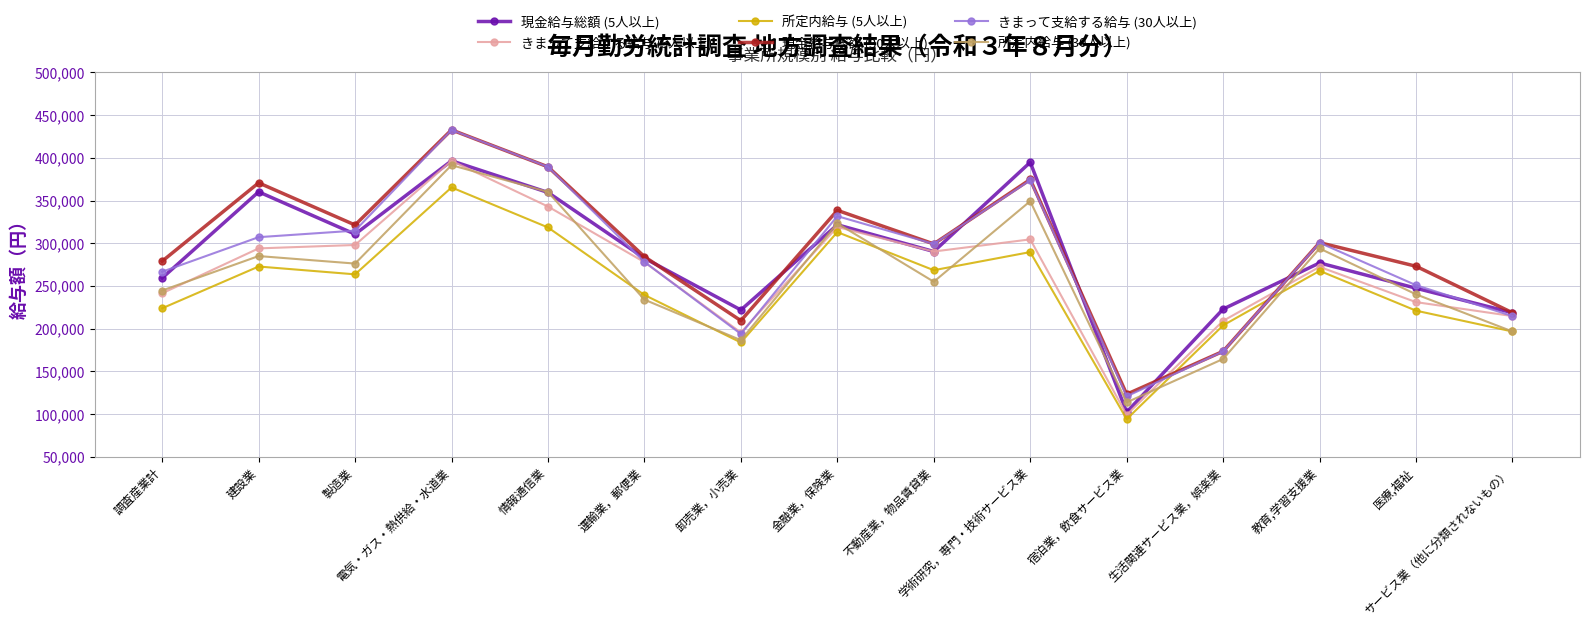

What is the label of the 2nd point from the left?

建設業